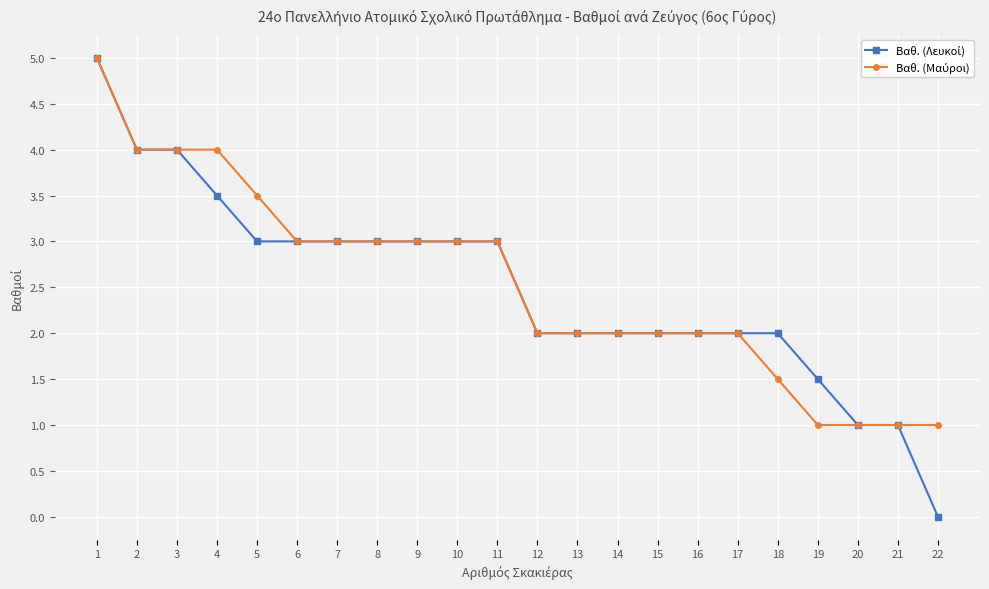

How many categories are shown in the chart?

22